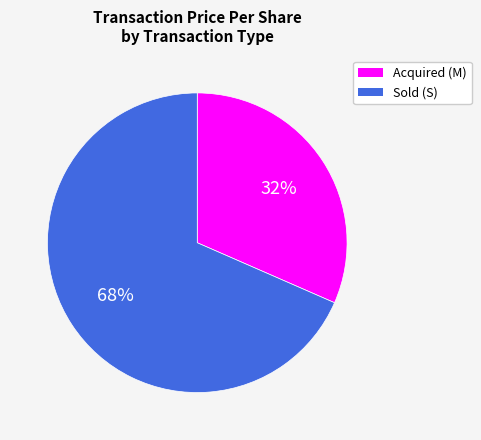

How many slices are in this pie chart?

2